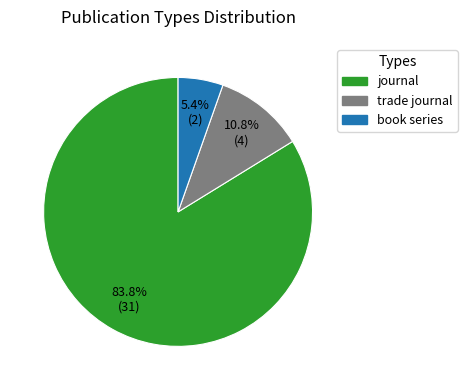

Which slice is the smallest?

book series